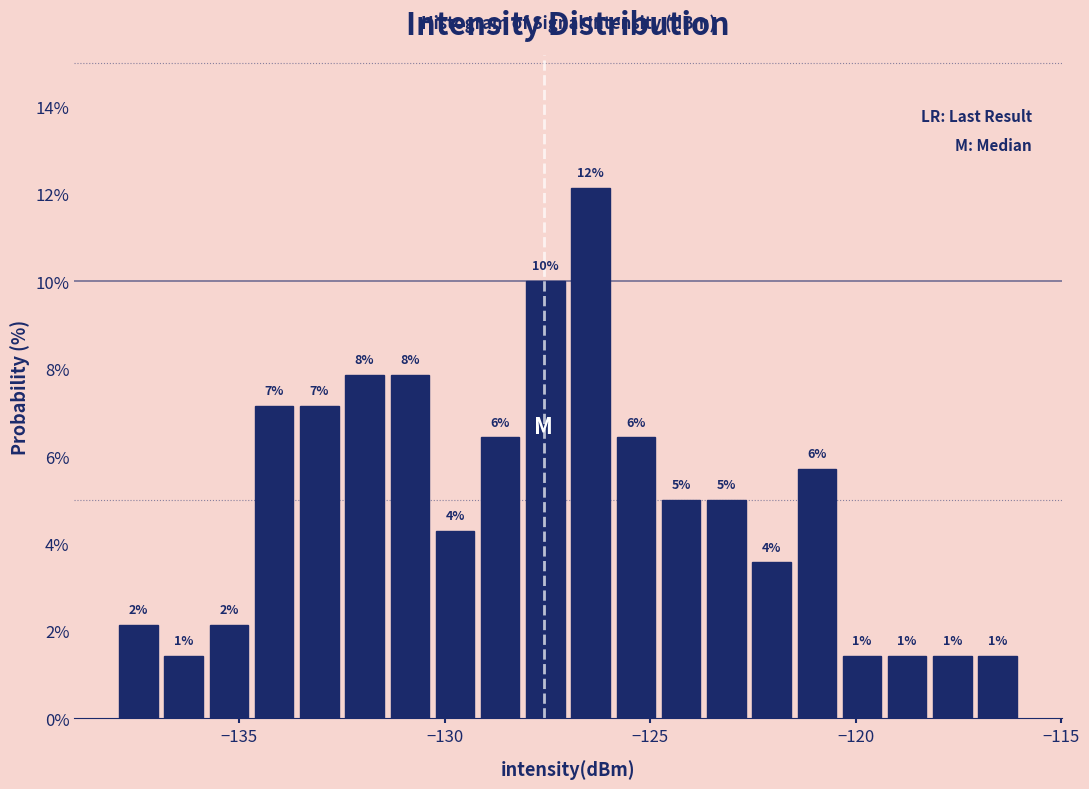

Around what value on the x-axis is the tallest bar? Give the approximate position of its centre, as read against the axis.

-126.5